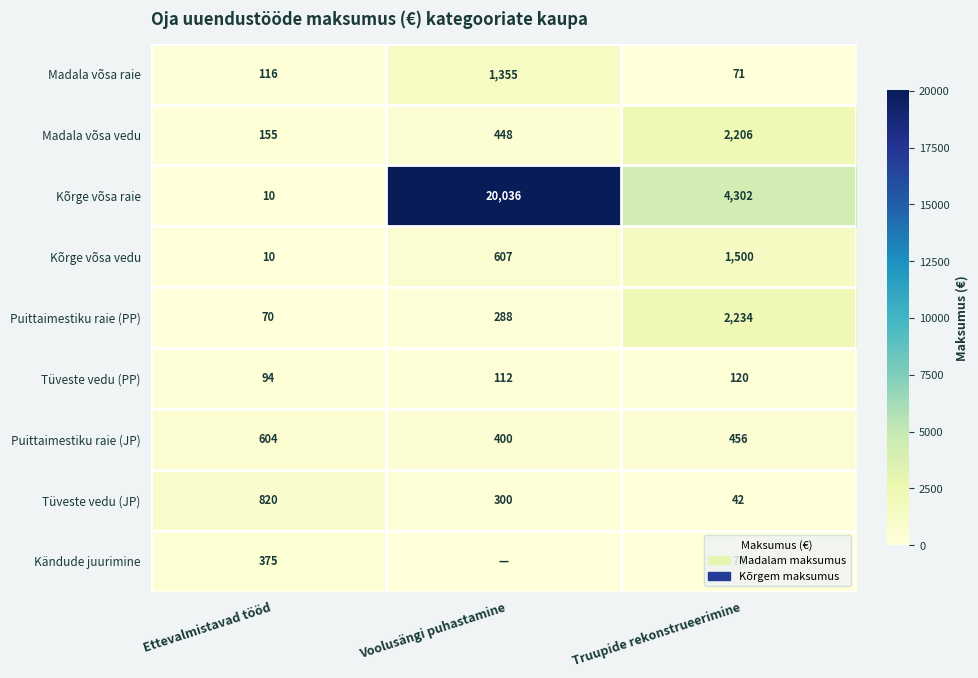

Rank the categories by Kõrge võsa raie value from highest to lowest.

Voolusängi puhastamine, Truupide rekonstrueerimine, Ettevalmistavad tööd